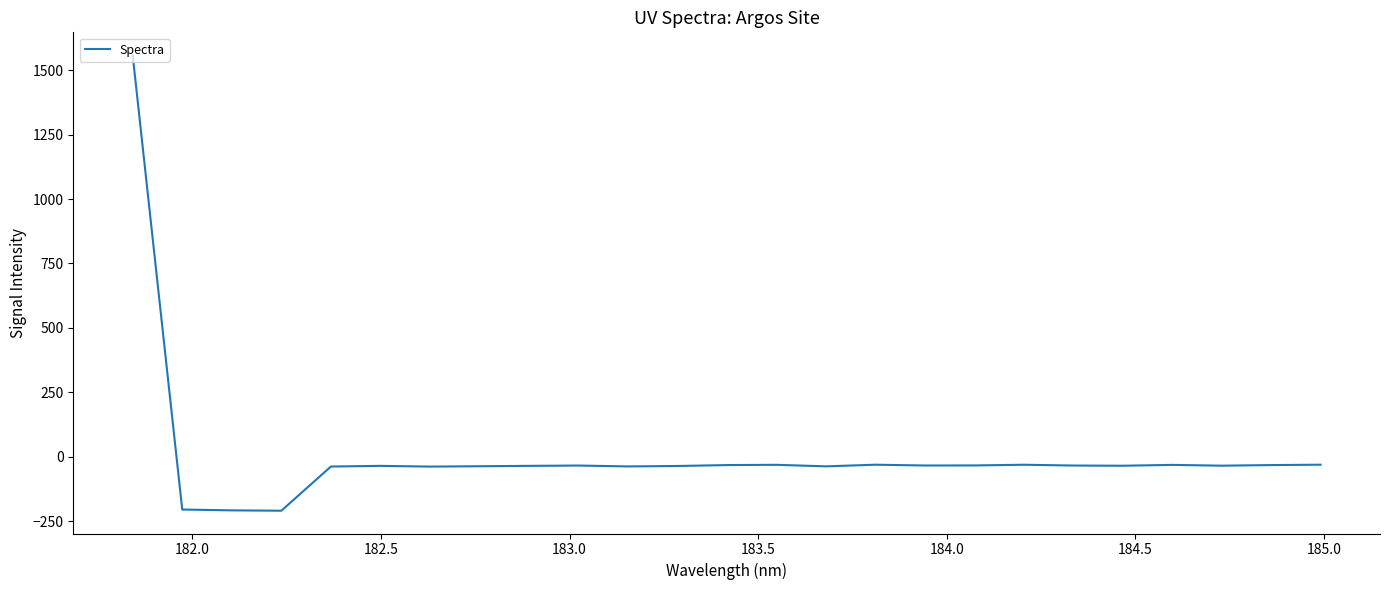

What is the maximum value shown in the chart?

1559.0